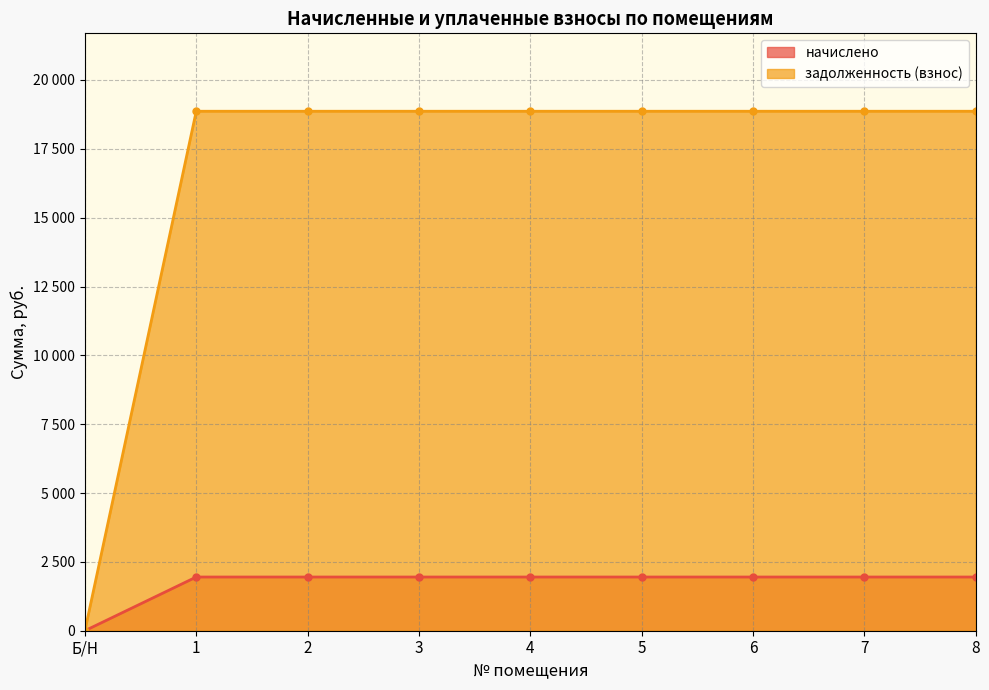

Rank the categories by начислено value from lowest to highest.

Б/Н, 1, 2, 3, 4, 5, 6, 7, 8